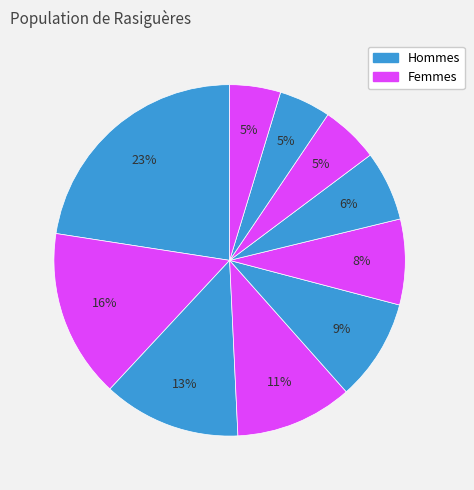

To the nearest percent, what is the difference between the largest and smallest slice percentages?

18%